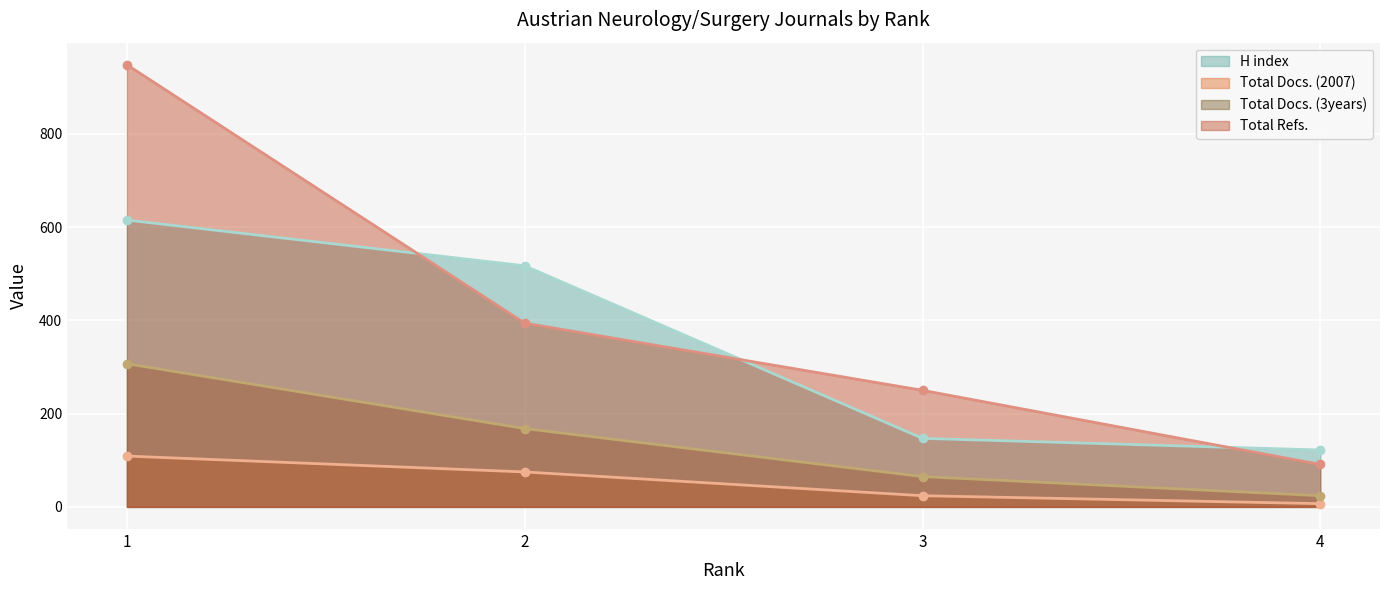

True or false: Total Docs. (2007) has more than 2 interior local peaks.

False